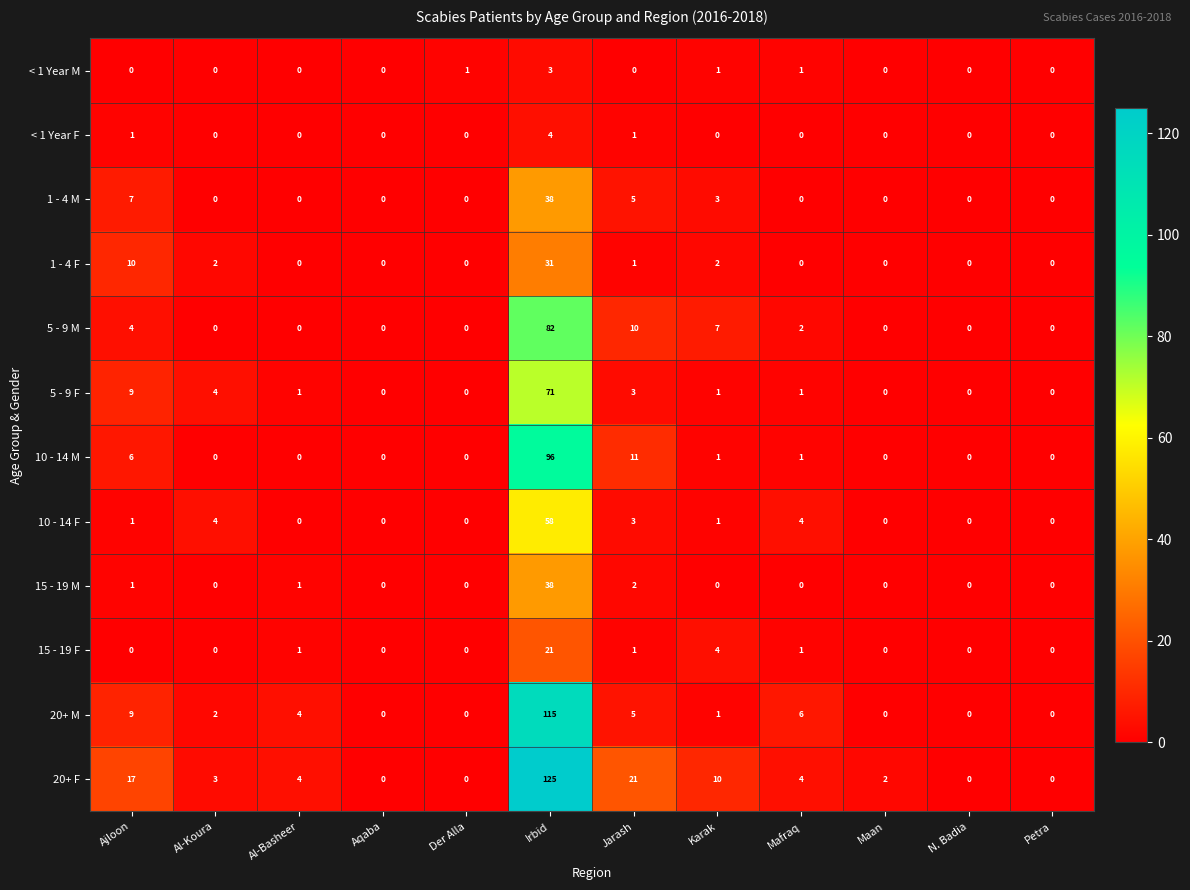

The 5 - 9 M series shows 7 at Ajloon. True or false?

False